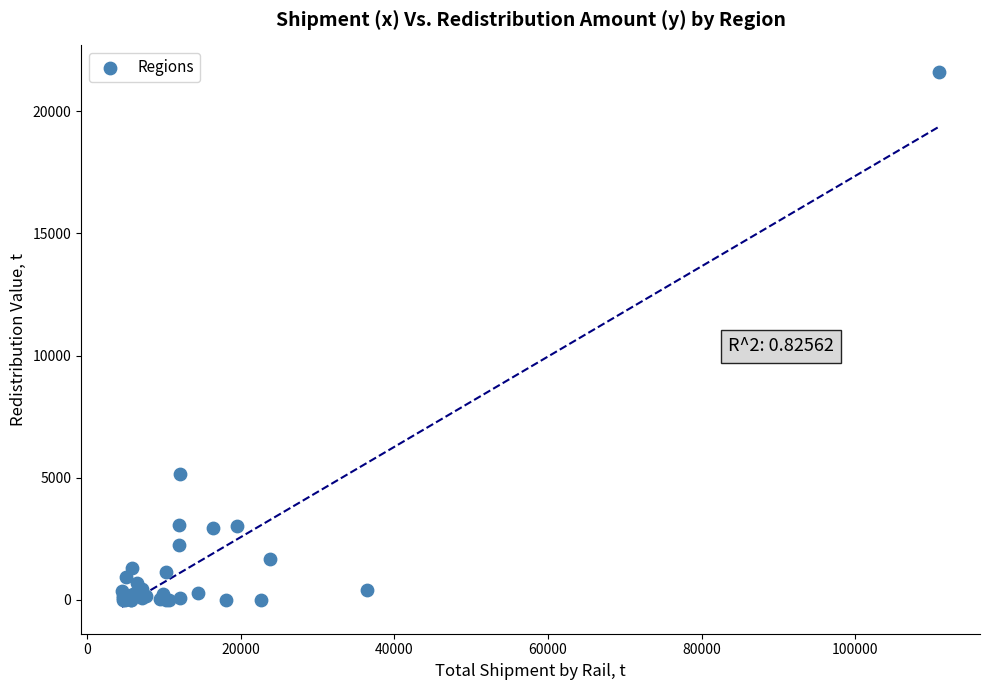

What Y value in the scatter plot is closest to 10799?

5138.5